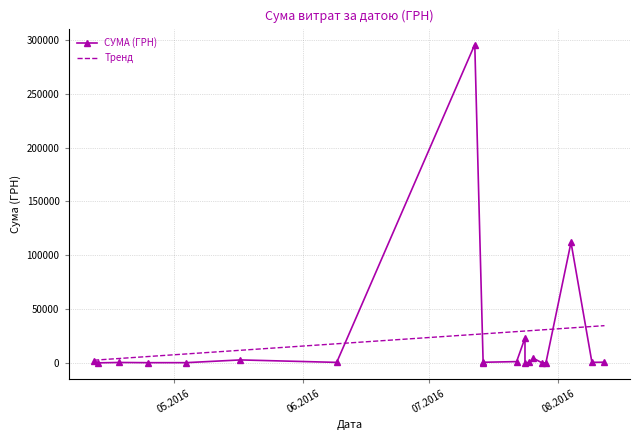

What is the minimum value shown in the chart?

11.2